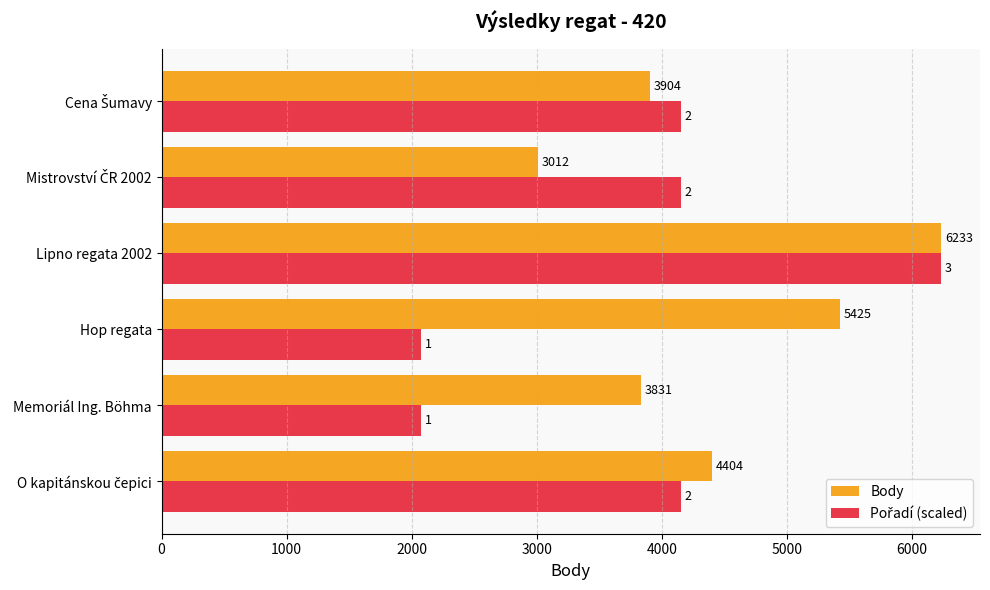

Which series has the largest total across all categories?

Body